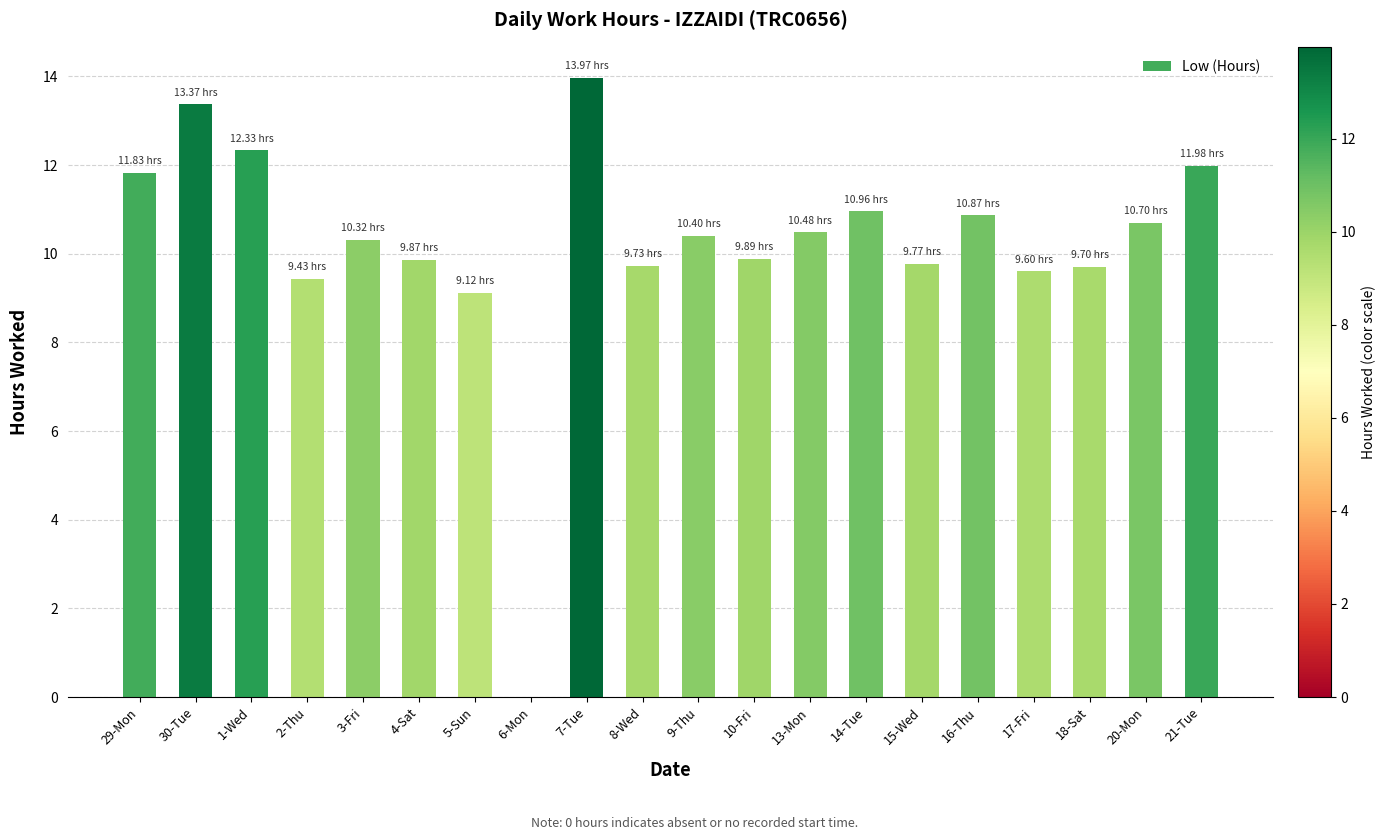

What is the sum of all values?

204.3